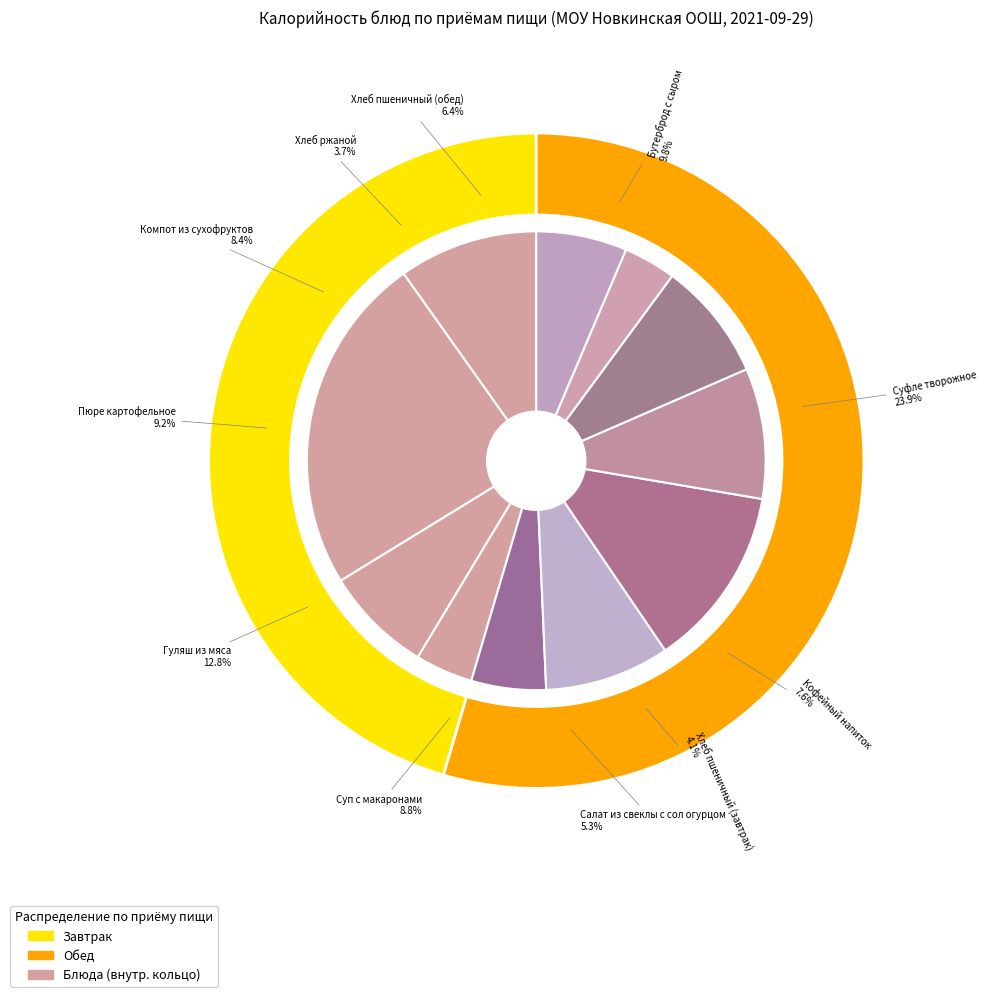

Count the number of slices in the pie.

11